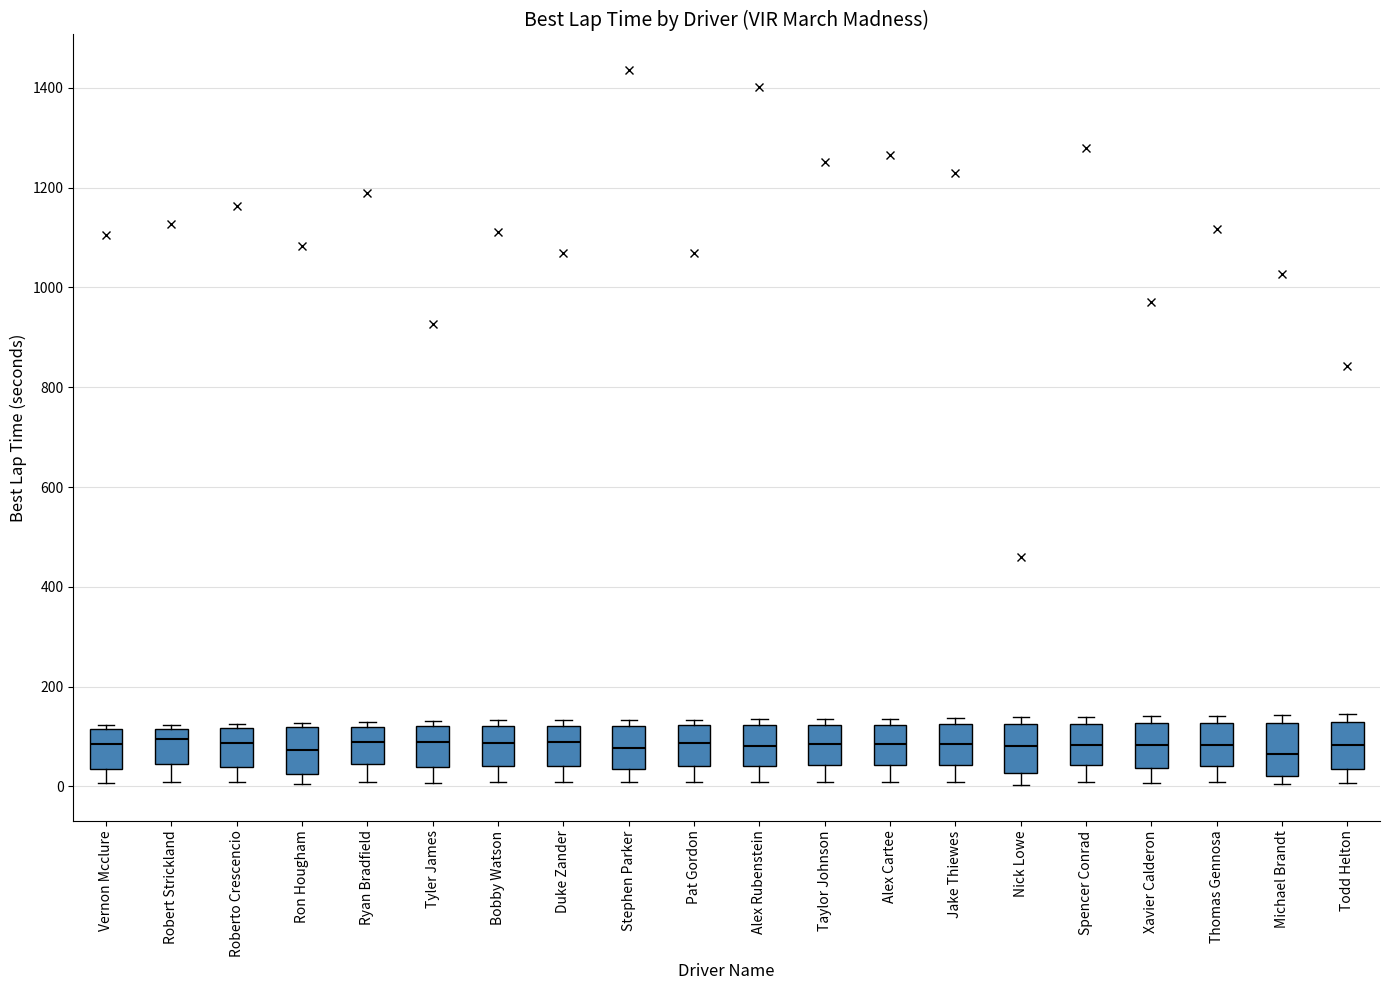

Reading left to right, read every box against the y-axis: the position of its median line, the range the box covers, and the ends of its whiskers. The values are not printed on the chart, so give them approximately, as read against the axis.

Vernon Mcclure: median 80, box 40 to 120, whiskers 0 to 120 (just above the box's upper edge)
Robert Strickland: median 100, box 40 to 120, whiskers 0 to 120 (just above the box's upper edge)
Roberto Crescencio: median 80, box 40 to 120, whiskers 0 to 120 (just above the box's upper edge)
Ron Hougham: median 80, box 20 to 120, whiskers 0 to 120 (just above the box's upper edge)
Ryan Bradfield: median 80, box 40 to 120, whiskers 0 to 120 (just above the box's upper edge)
Tyler James: median 80, box 40 to 120, whiskers 0 to 140
Bobby Watson: median 80, box 40 to 120, whiskers 0 to 140
Duke Zander: median 80, box 40 to 120, whiskers 0 to 140
Stephen Parker: median 80, box 40 to 120, whiskers 0 to 140
Pat Gordon: median 80, box 40 to 120, whiskers 0 to 140
Alex Rubenstein: median 80, box 40 to 120, whiskers 0 to 140
Taylor Johnson: median 80, box 40 to 120, whiskers 0 to 140
Alex Cartee: median 80, box 40 to 120, whiskers 0 to 140
Jake Thiewes: median 80, box 40 to 120, whiskers 0 to 140
Nick Lowe: median 80, box 20 to 120, whiskers 0 to 140
Spencer Conrad: median 80, box 40 to 120, whiskers 0 to 140
Xavier Calderon: median 80, box 40 to 120, whiskers 0 to 140
Thomas Gennosa: median 80, box 40 to 120, whiskers 0 to 140
Michael Brandt: median 60, box 20 to 120, whiskers 0 to 140
Todd Helton: median 80, box 40 to 120, whiskers 0 to 140